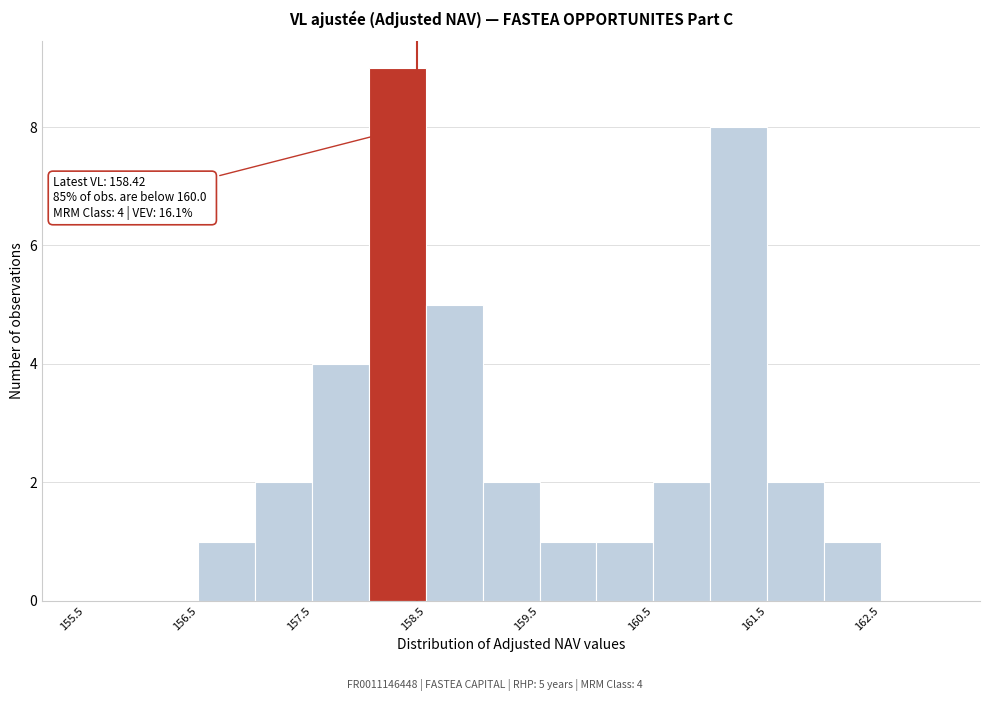

Over which range of the x-axis is the bar tallest?

158.0 to 158.5